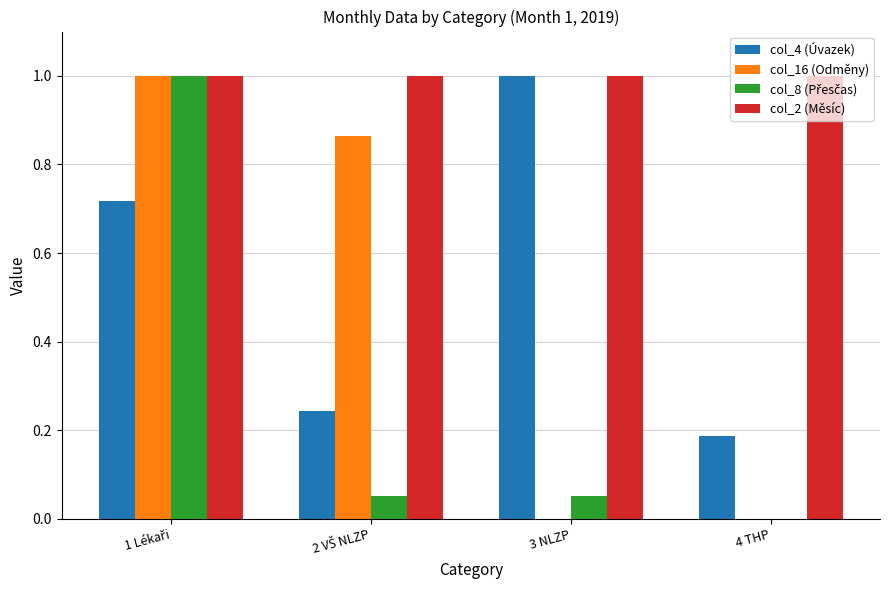

What is the sum of all col_4 (Úvazek) values?

2.2